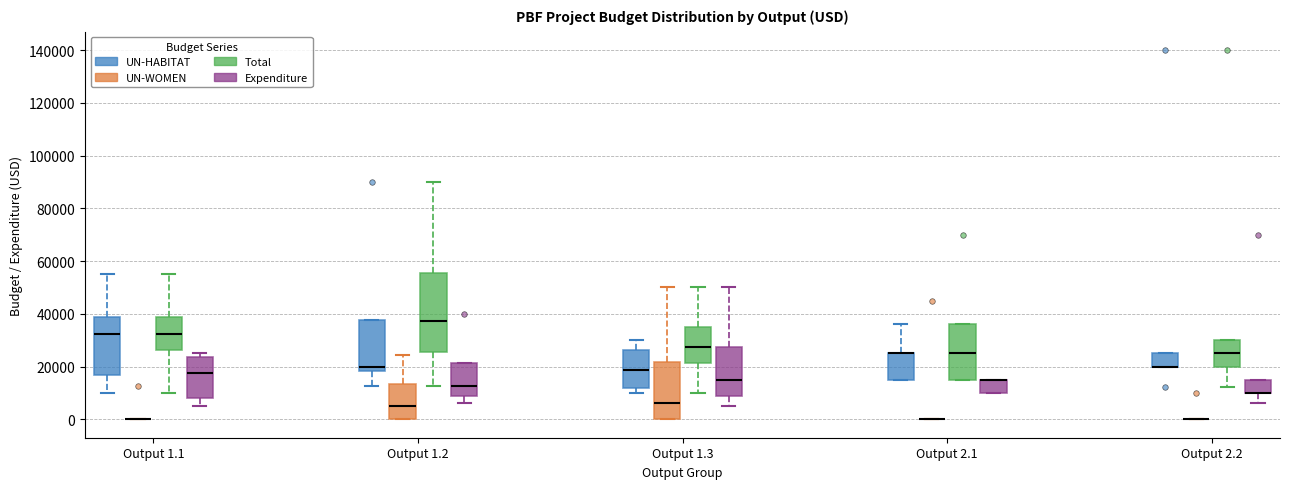

Comparing the boxes themselves (not the whiskers), which one is the tallest?

Output 1.2 (Total)